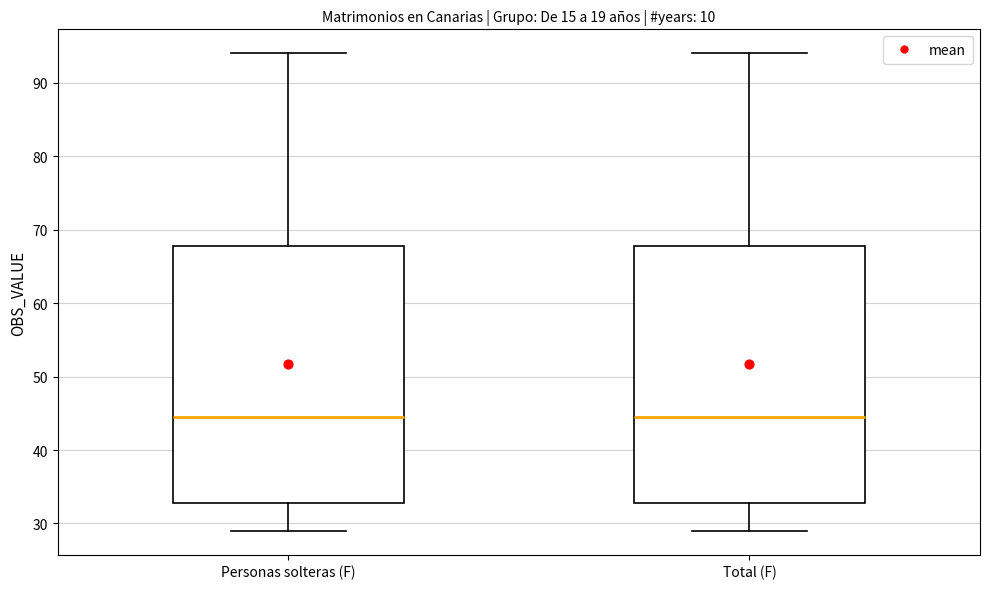

Reading left to right, read every box against the y-axis: the position of its median line, the range the box covers, and the ends of its whiskers. The values are not printed on the chart, so give them approximately, as read against the axis.

Personas solteras (F): median 45, box 33 to 68, whiskers 29 to 94
Total (F): median 45, box 33 to 68, whiskers 29 to 94